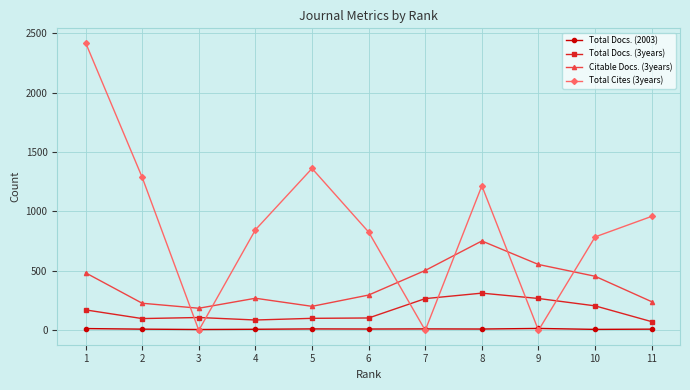

True or false: Total Docs. (2003) and Total Docs. (3years) intersect in this chart.

False